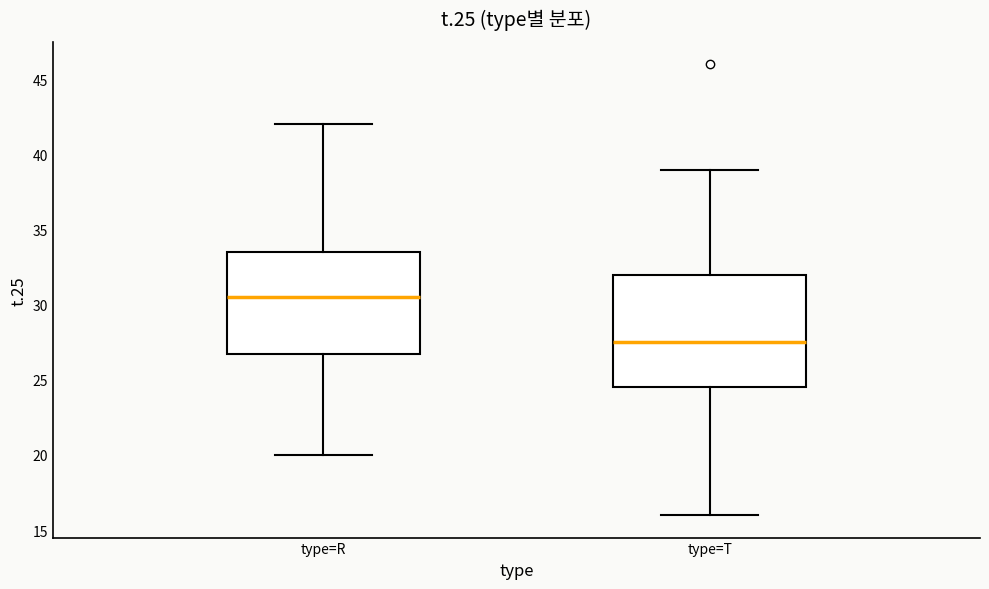

Where is the lower edge of the box for type=R on the y-axis? The values are not printed on the chart, so give them approximately, as read against the axis.

27.0